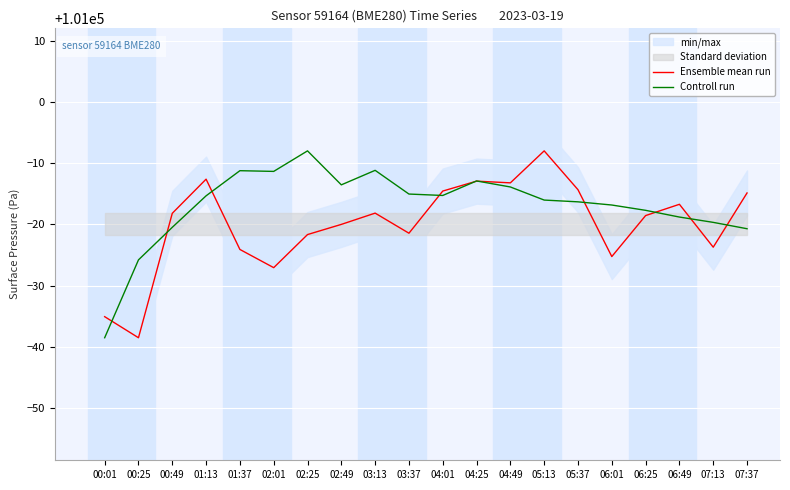

Which series has the widest spread of values?

Ensemble mean run